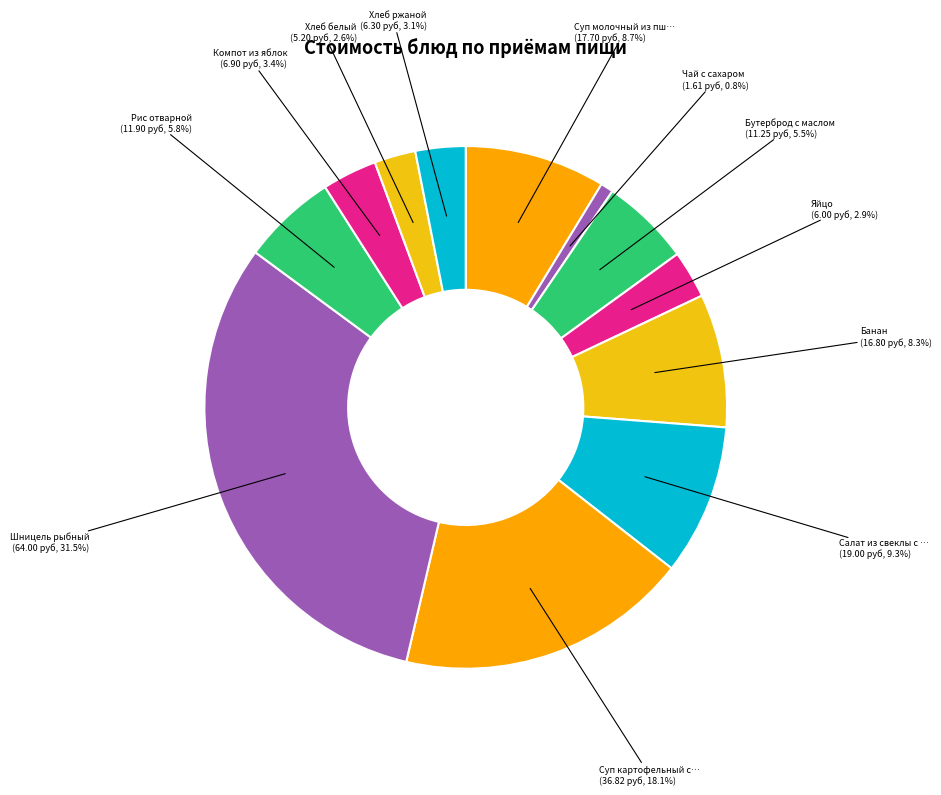

Does any single category account for the majority?

No